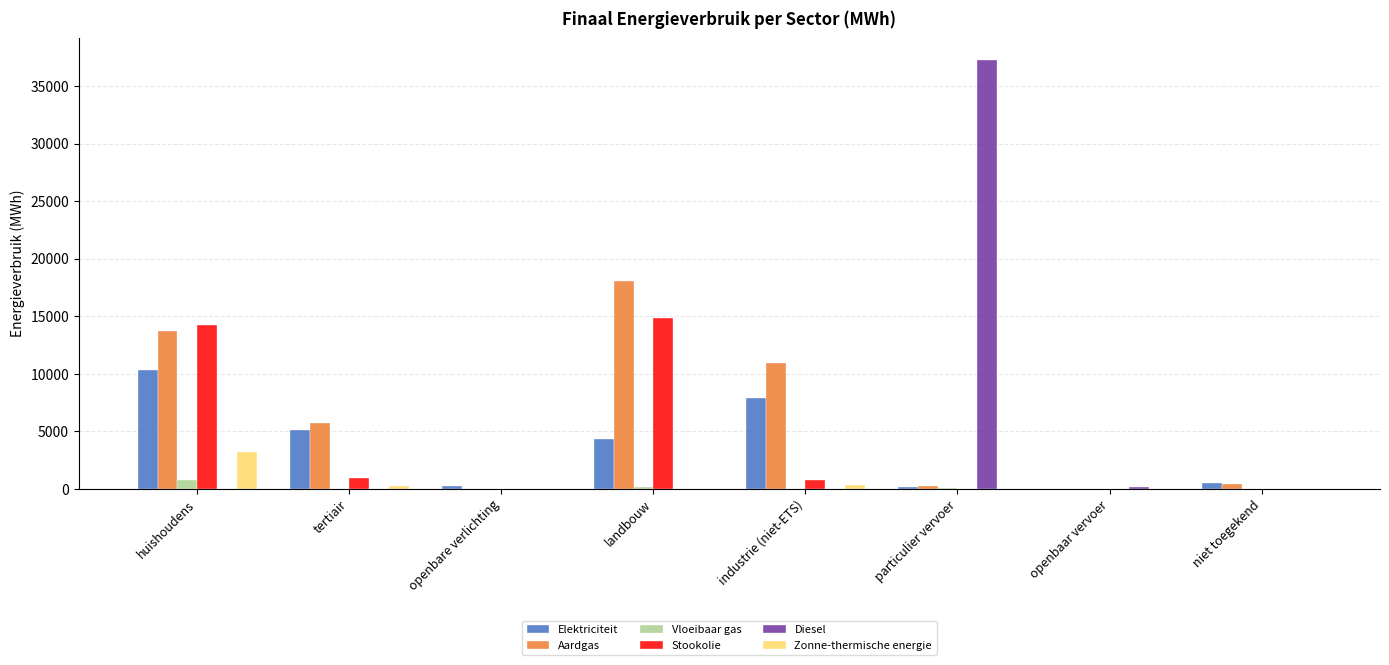

At which category does the chart reach its peak across all series?

particulier vervoer